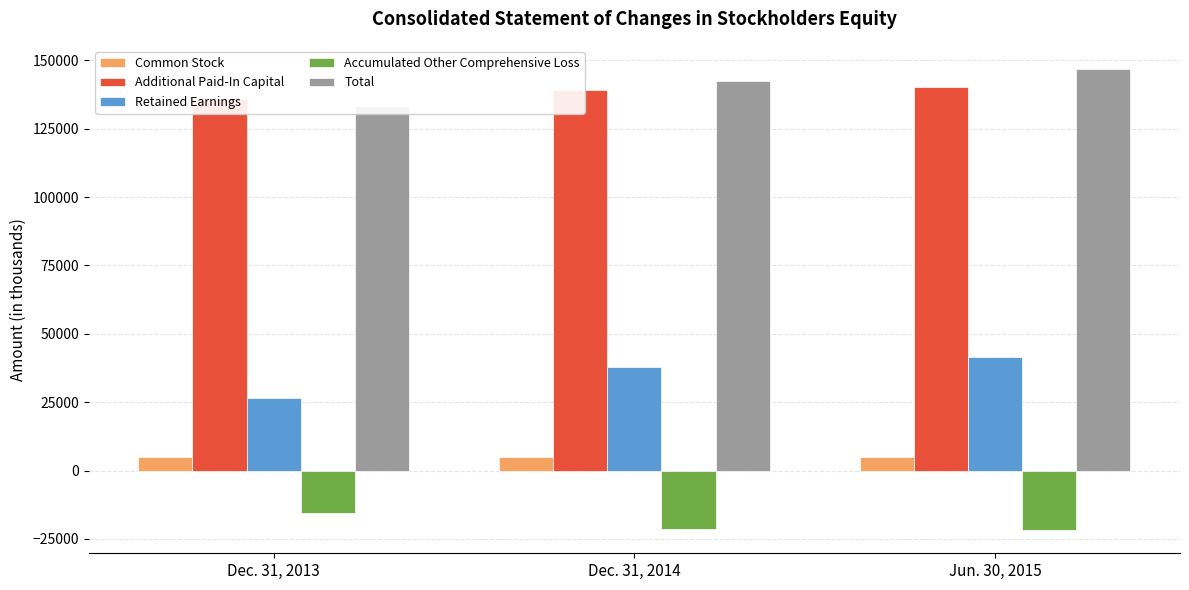

What is the approximate value of Accumulated Other Comprehensive Loss at Dec. 31, 2014, to the nearest 10?

-21450